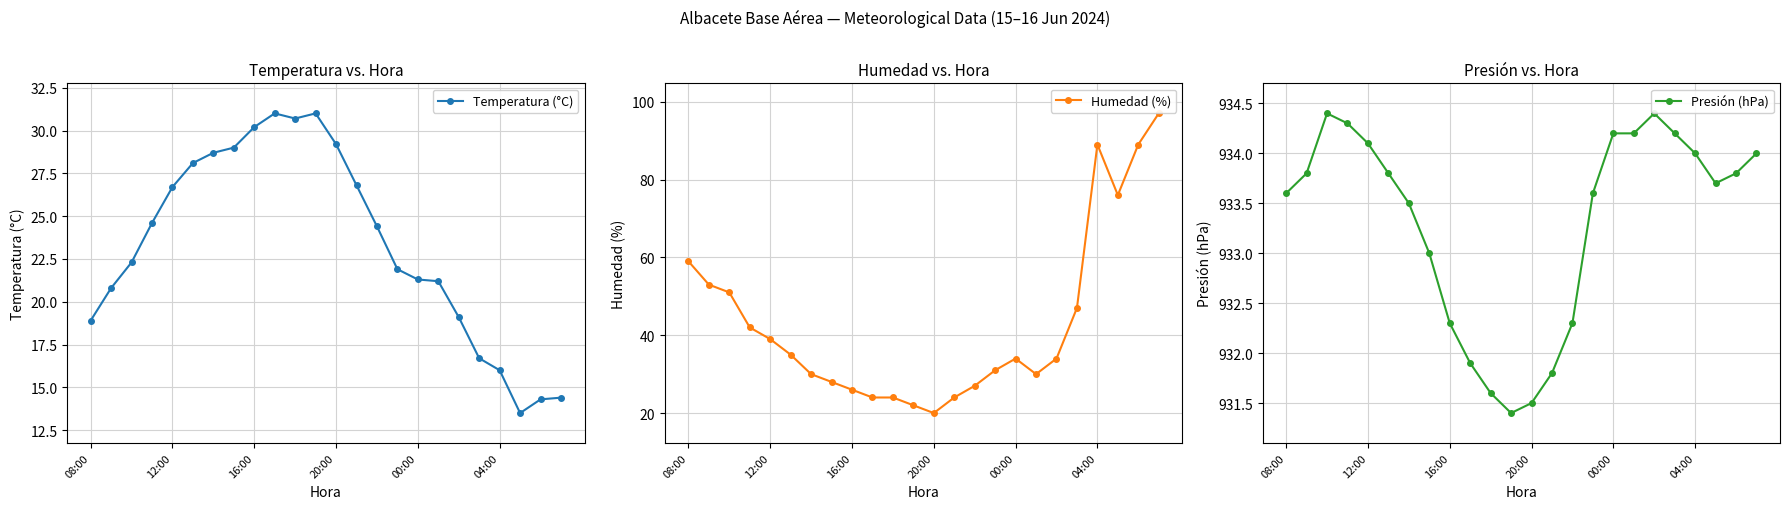

At which label does Humedad (%) reach its minimum?

20:00